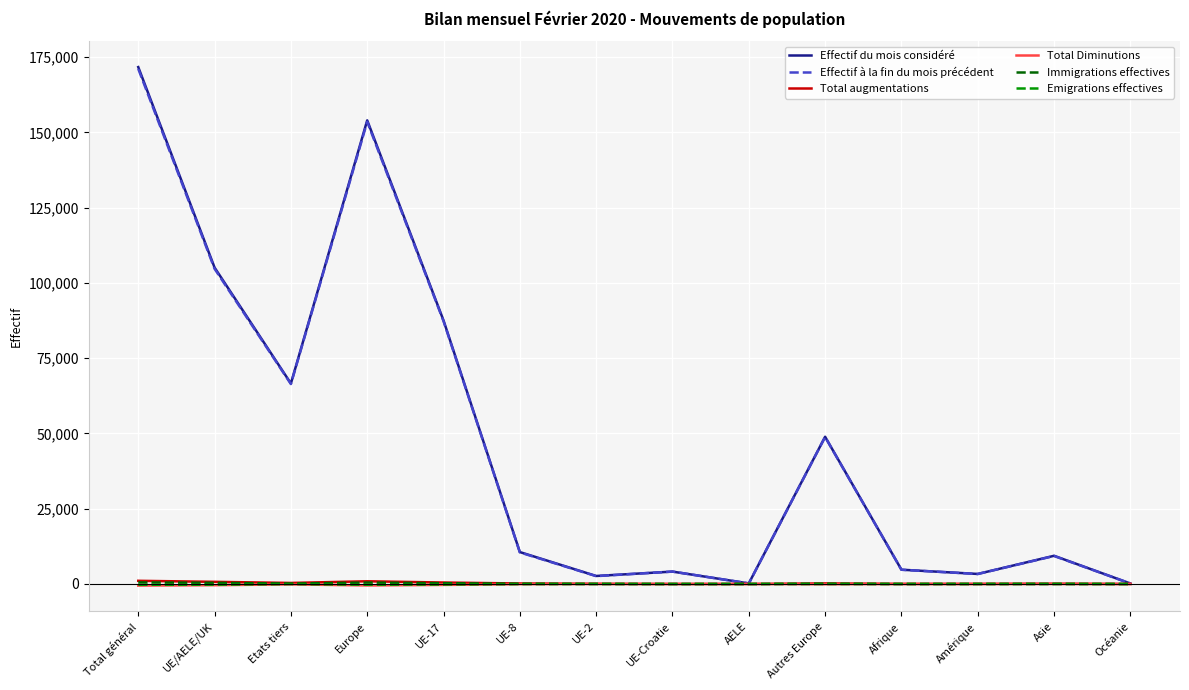

What is the difference between the Total augmentations values at UE-8 and UE/AELE/UK?

550